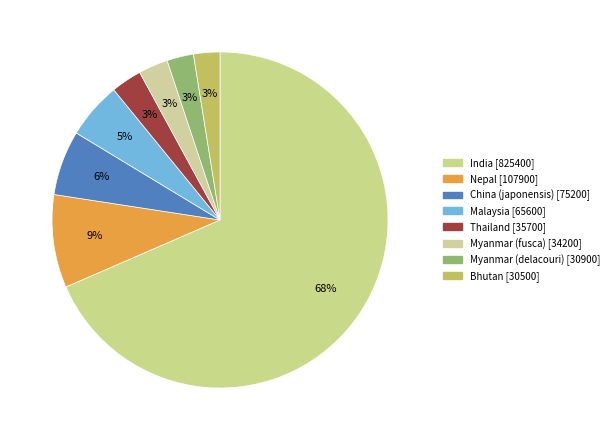

What percentage is NOT represented by Malaysia?

94.6%